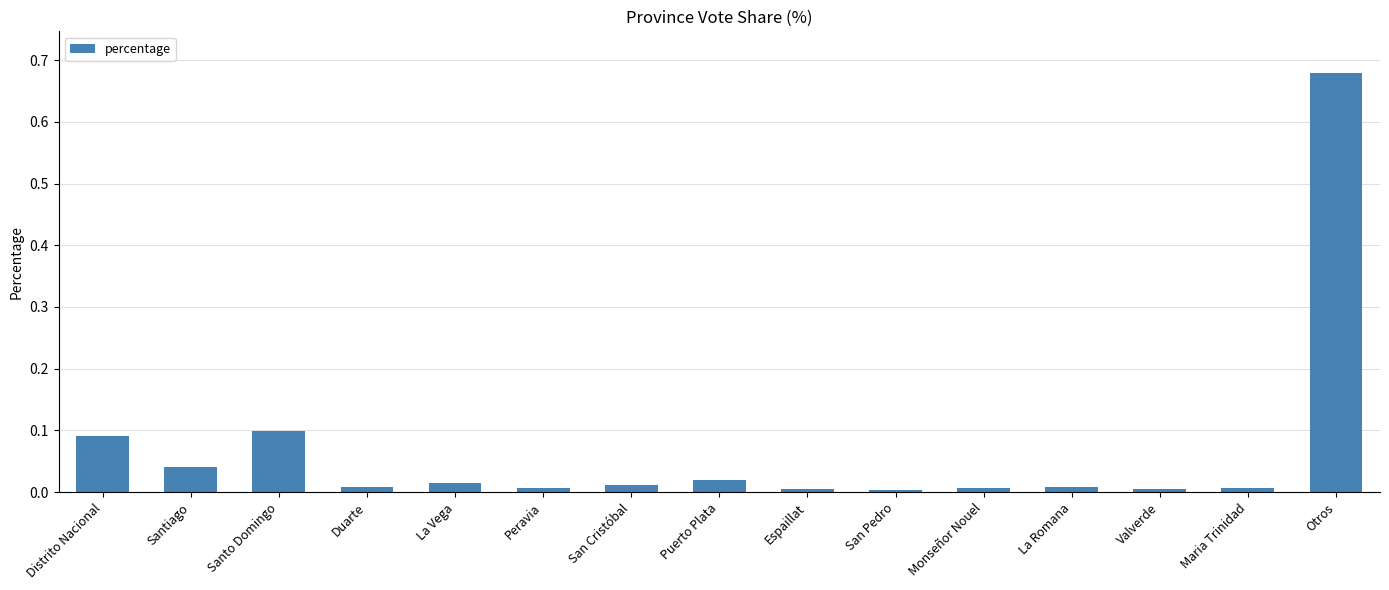

How many categories are shown in the chart?

15